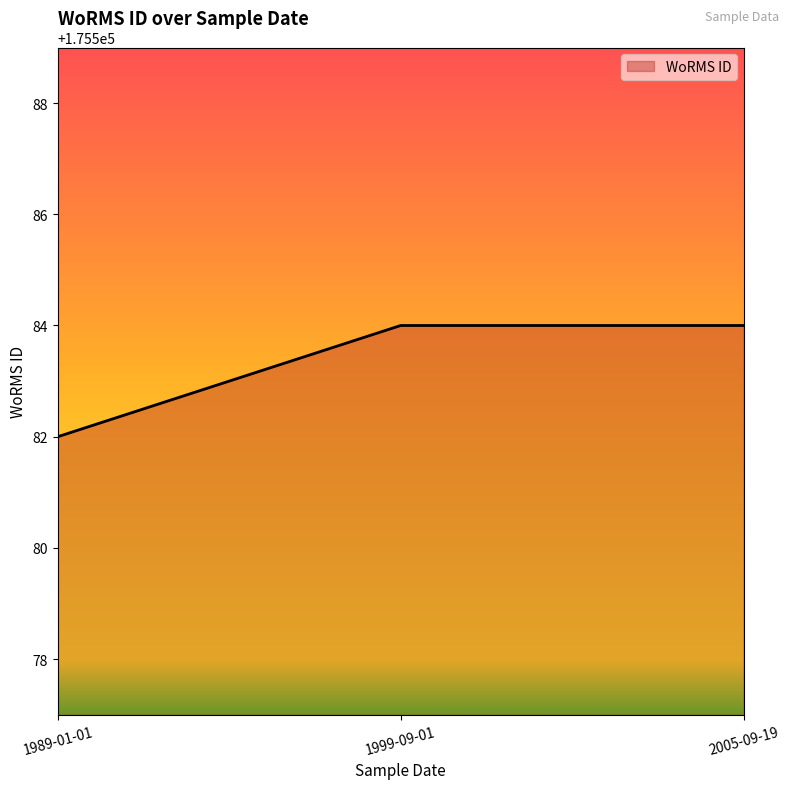

True or false: the data shows 175582 at 1989-01-01.

True